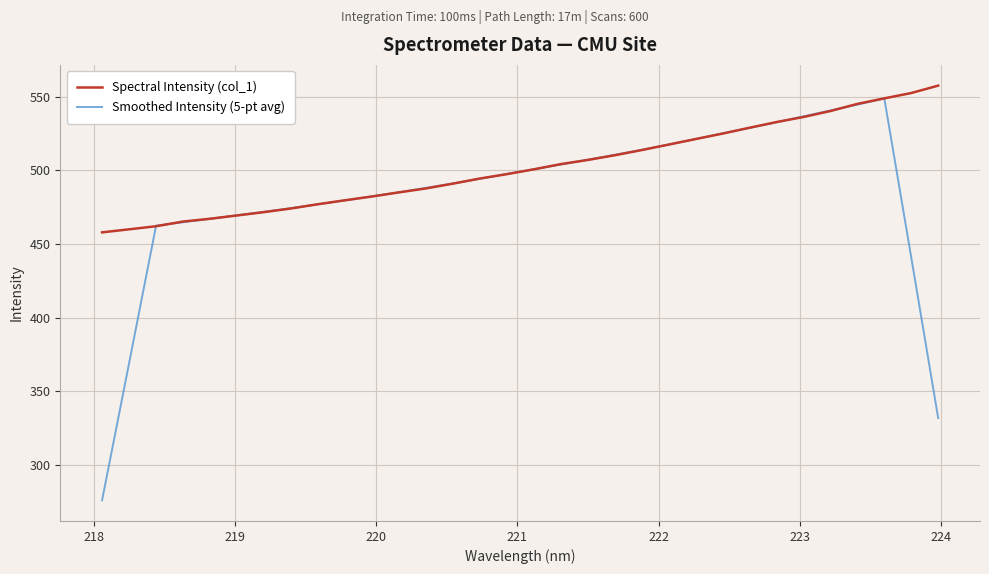

Which series has the widest spread of values?

Smoothed Intensity (5-pt avg)